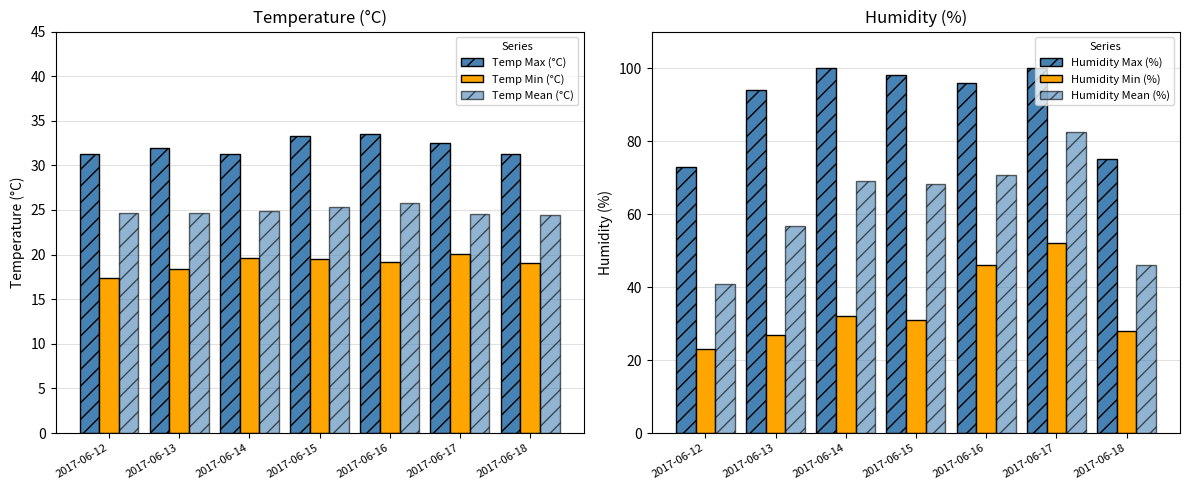

Which series changed the most between 2017-06-16 and 2017-06-18?

Humidity Mean (%)